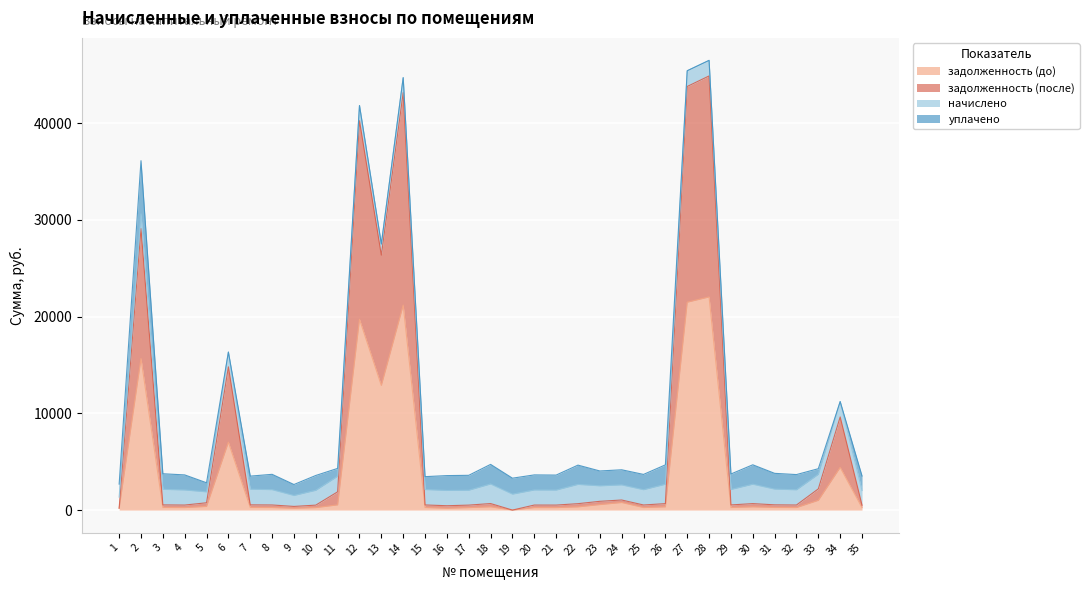

Which category has the highest value in the задолженность (до) series?

28